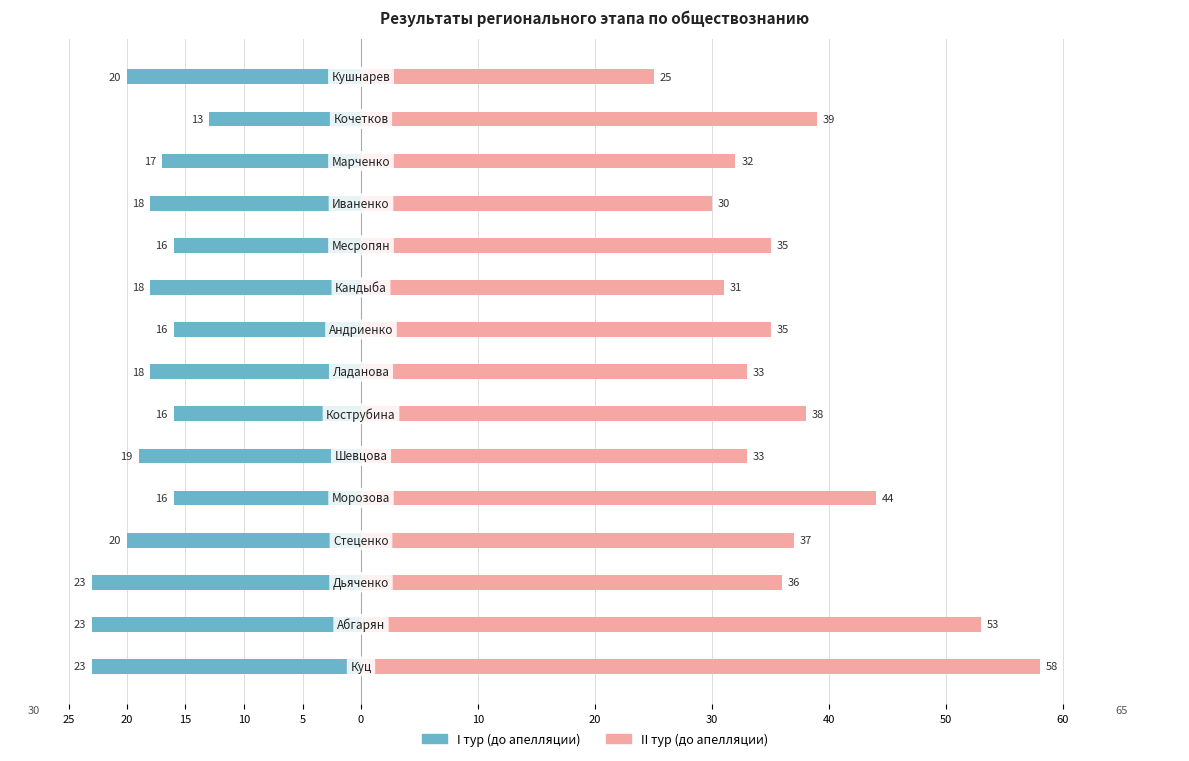

Is the value of I тур (до апелляции) at 60 greater than the value of II тур (до апелляции) at 14?

No